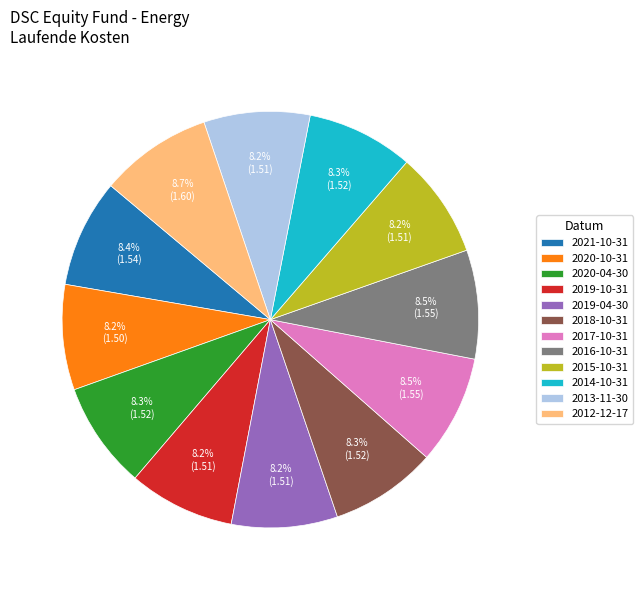

Is 2015-10-31 the majority of the pie?

No